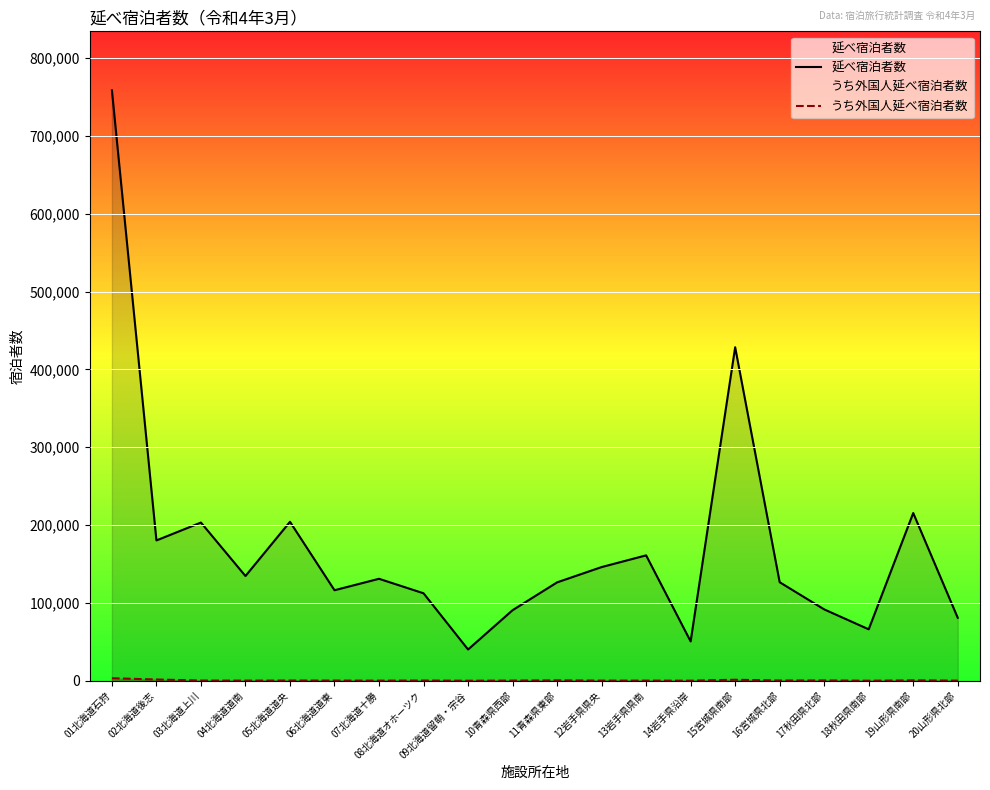

Which series has the largest range (max minus min)?

延べ宿泊者数